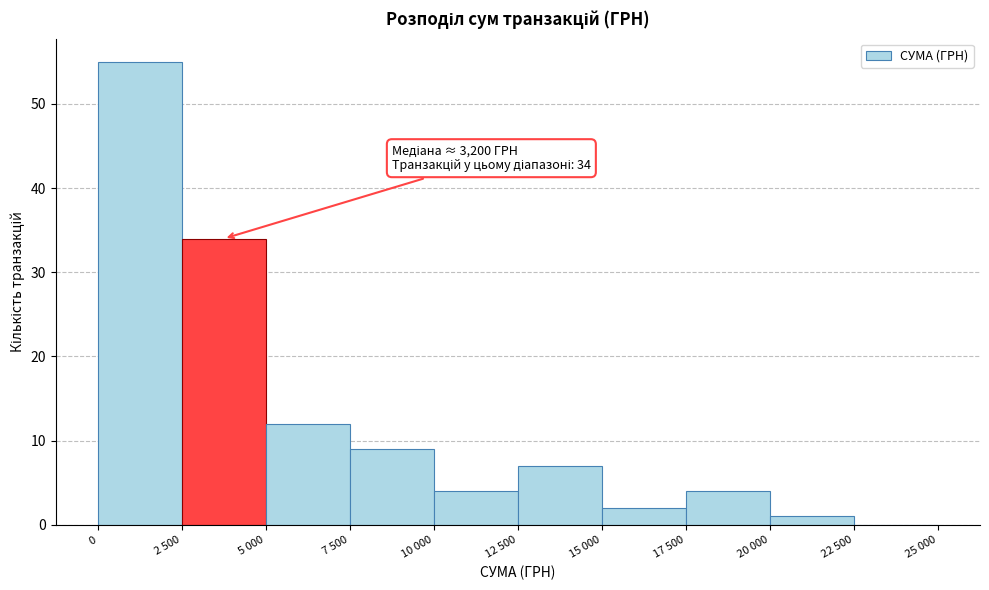

Reading left to right, extract all data points from this chart.

0=55	2 500=34	5 000=12	7 500=9	10 000=4	12 500=7	15 000=2	17 500=4	20 000=1	22 500=0